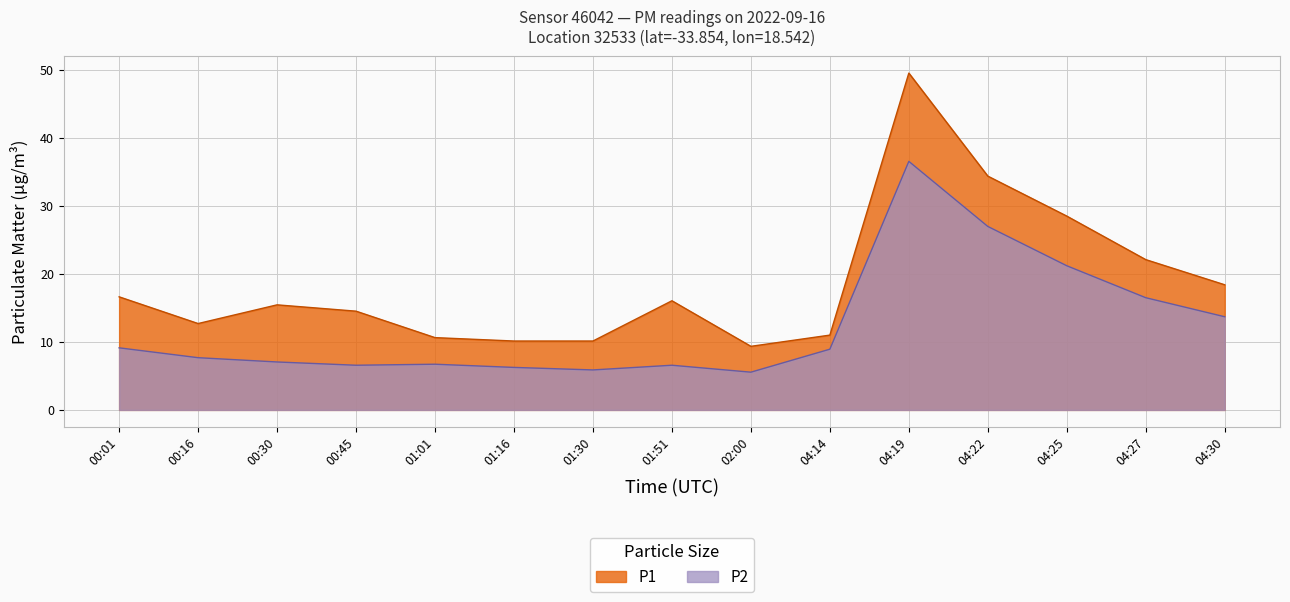

What are all the series names shown in the legend?

P1, P2